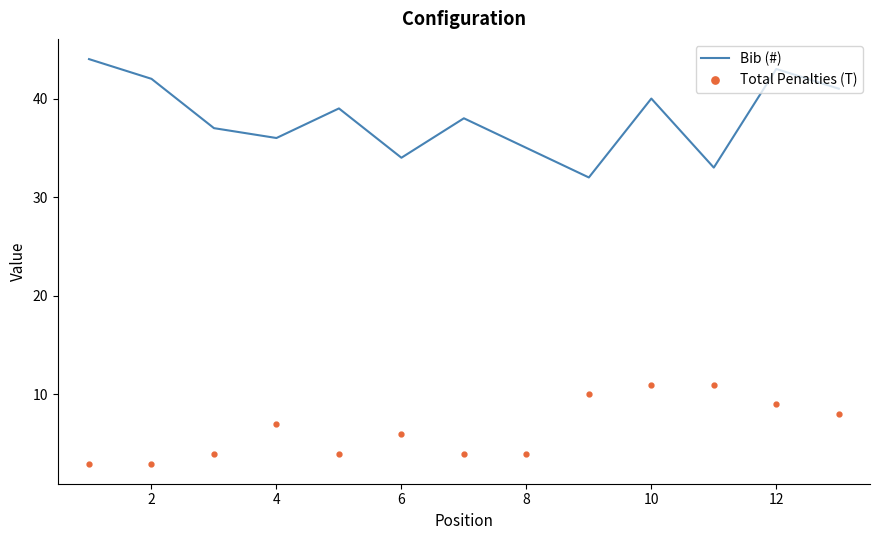

What is the lowest value of the Total Penalties (T) series?

3